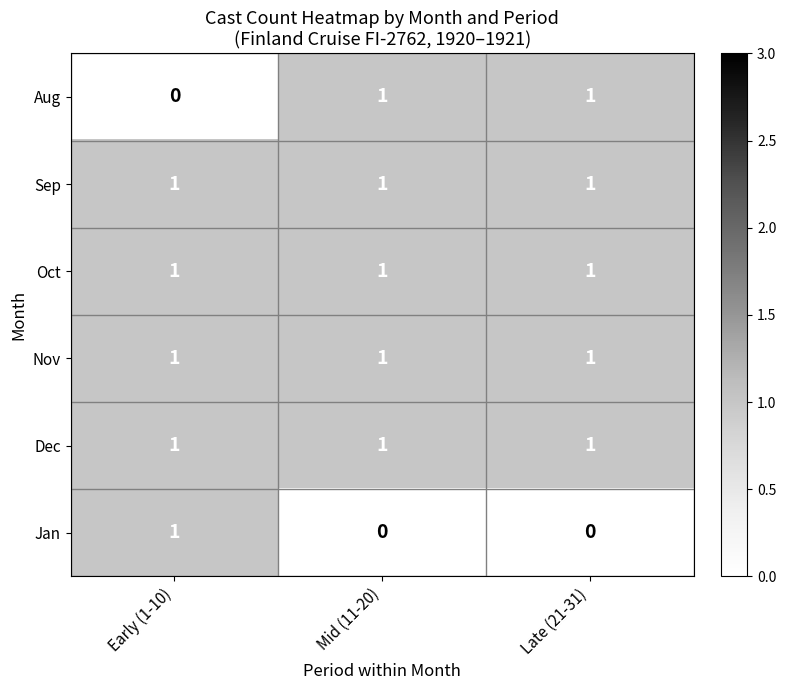

At which label does Jan reach its peak?

Early (1-10)